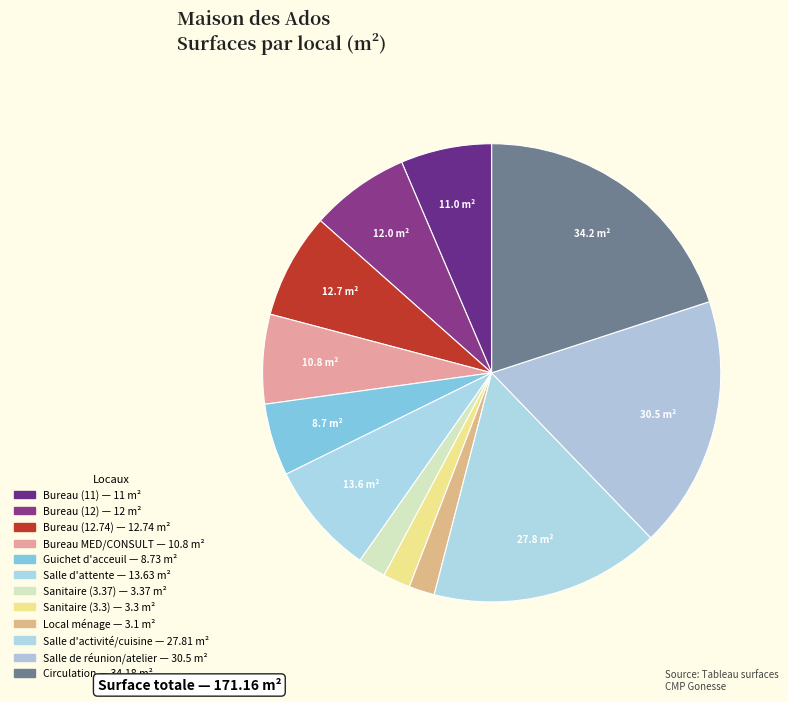

To the nearest percent, what is the difference between the largest and smallest slice percentages?

18%